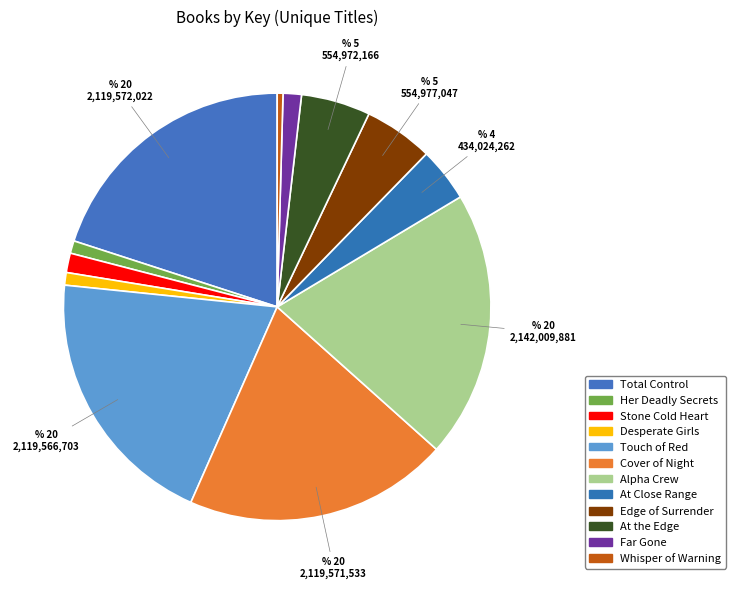

The At Close Range slice represents 4% of the pie. True or false?

True